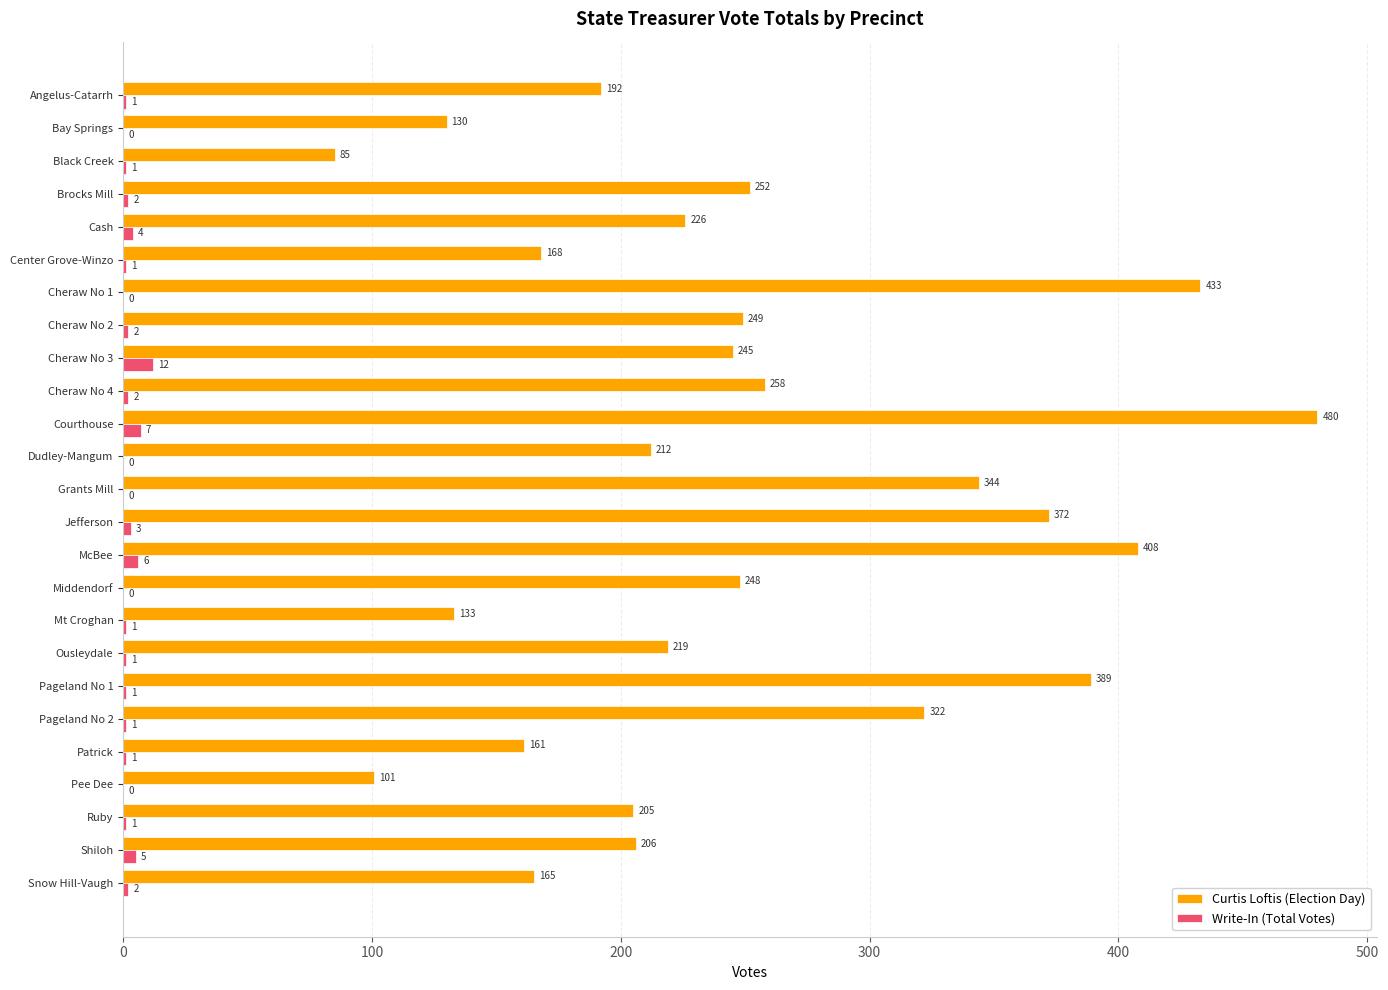

Is the value of Curtis Loftis (Election Day) at Angelus-Catarrh greater than the value of Write-In (Total Votes) at Angelus-Catarrh?

Yes